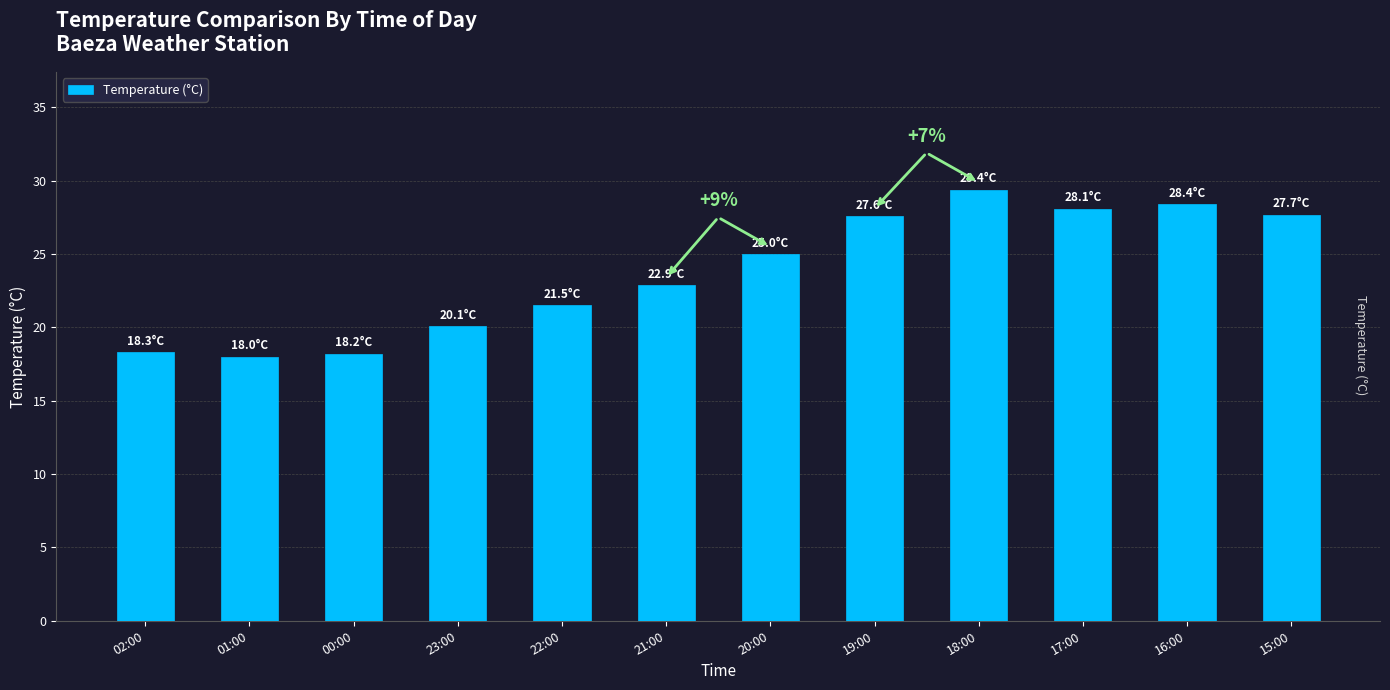

What is the change in value from 23:00 to 19:00?

+7.5